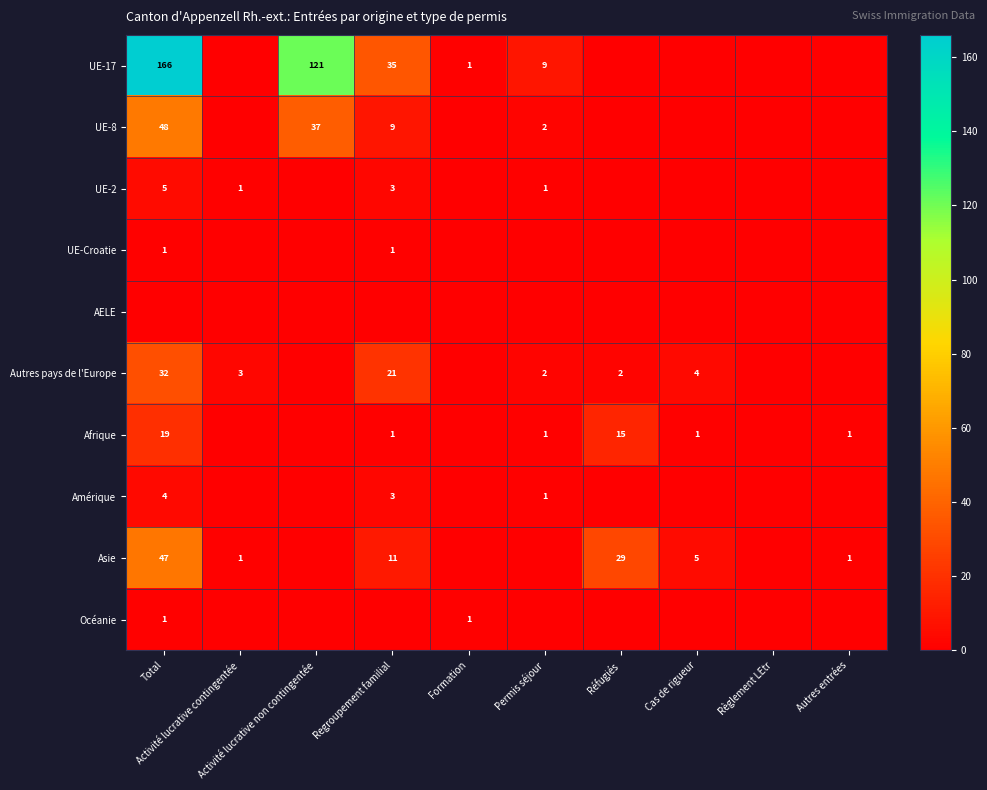

List the series in order of their peak value, lowest first.

AELE, UE-Croatie, Océanie, Amérique, UE-2, Afrique, Autres pays de l'Europe, Asie, UE-8, UE-17